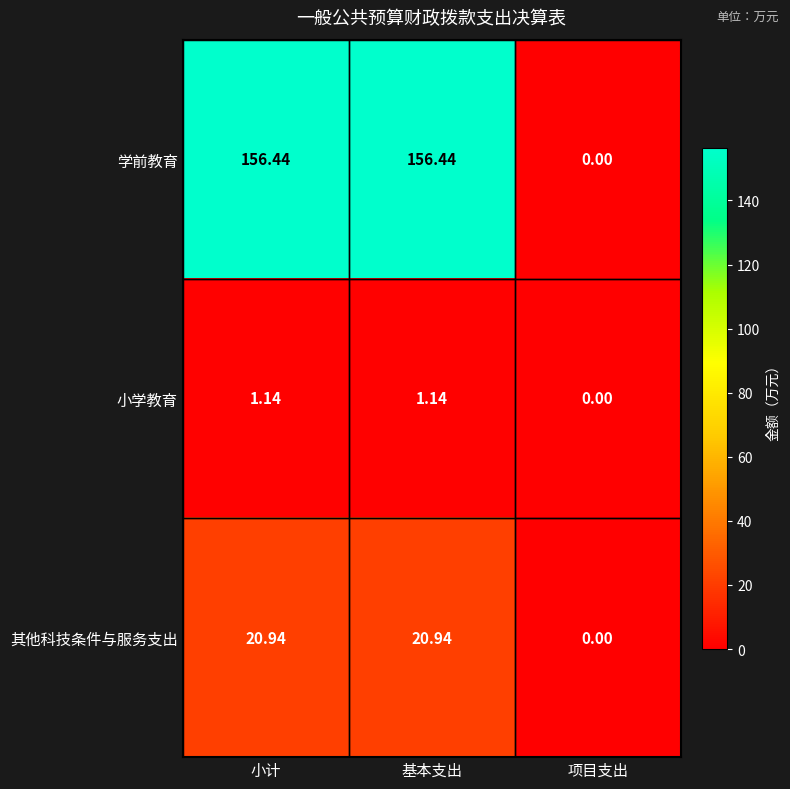

Is the value of 学前教育 at 基本支出 greater than the value of 其他科技条件与服务支出 at 基本支出?

Yes